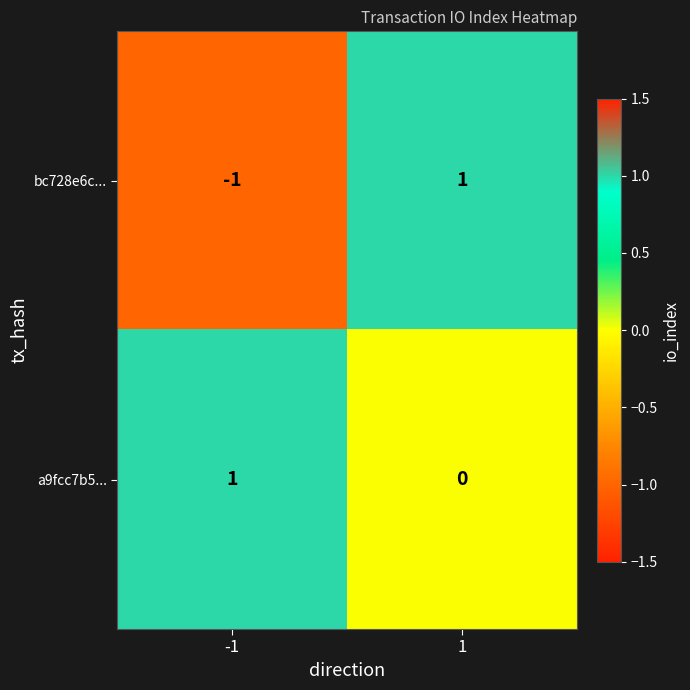

Reading left to right, list all the values displayed in this chart.

bc728e6c...: -1=-1	1=1
a9fcc7b5...: -1=1	1=0